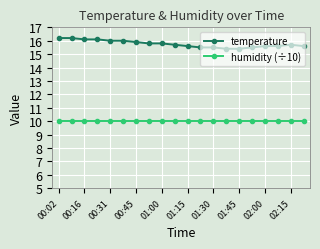

True or false: humidity (÷10) and temperature intersect in this chart.

False